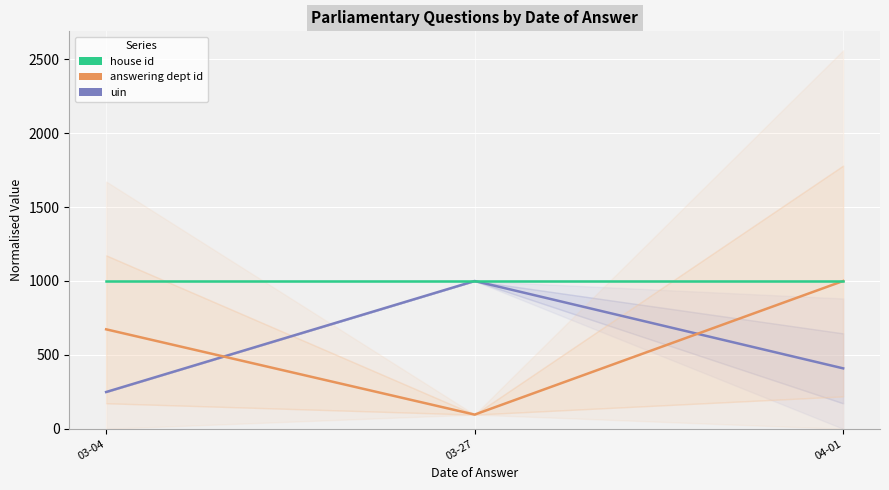

At 04-01, list the series in order from largest to smallest.

answering dept id, house id, uin